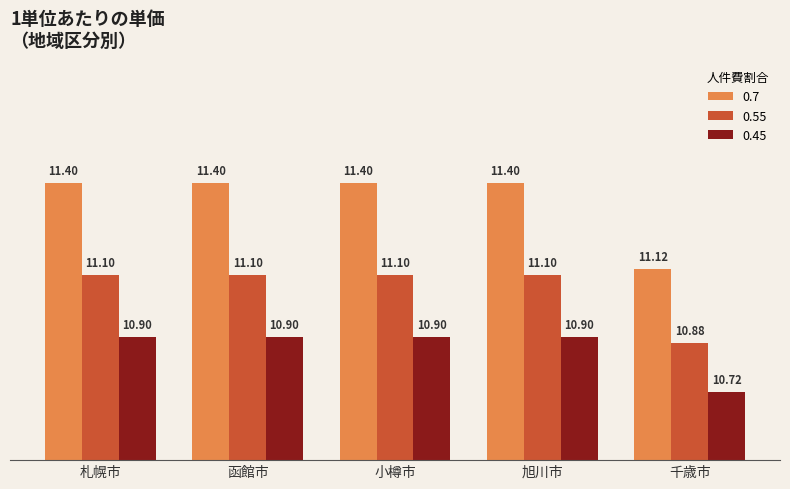

What is the average value of the 0.55 series?

11.1